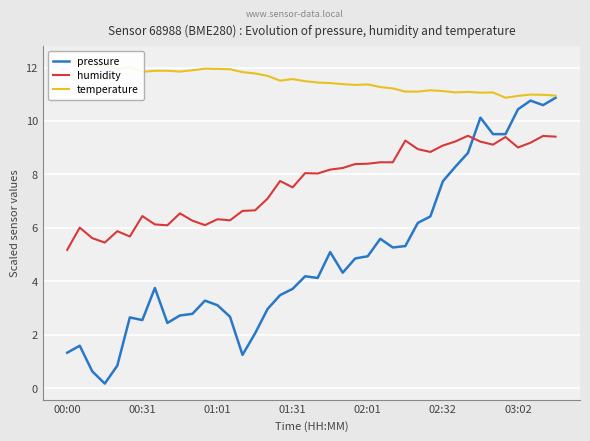

What value does the pressure series have at 01:31?

3.7